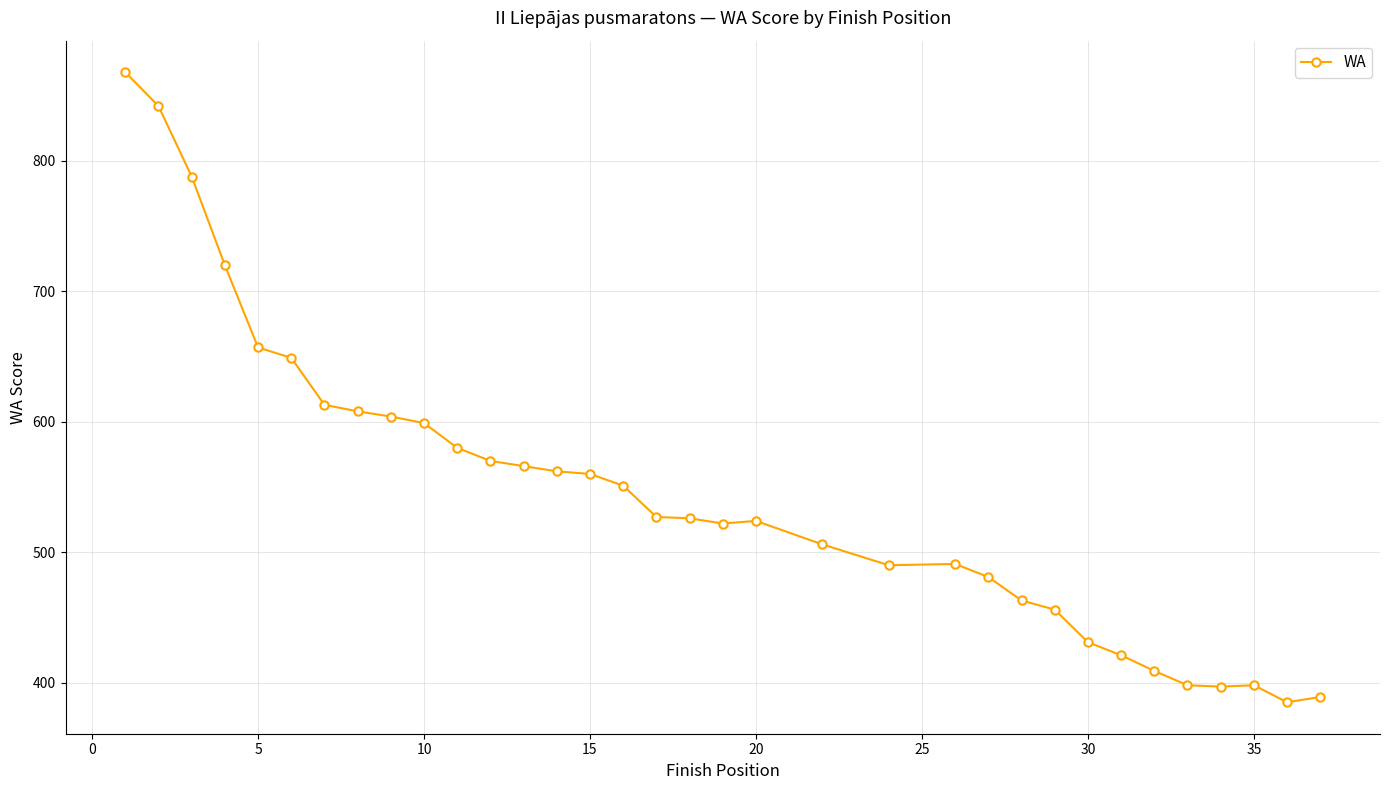

True or false: the data has more than 1 interior local peaks.

True